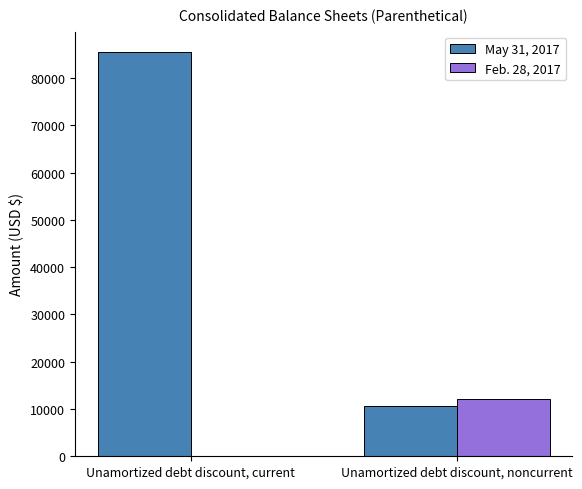

Which series changed the most between Unamortized debt discount, current and Unamortized debt discount, noncurrent?

May 31, 2017